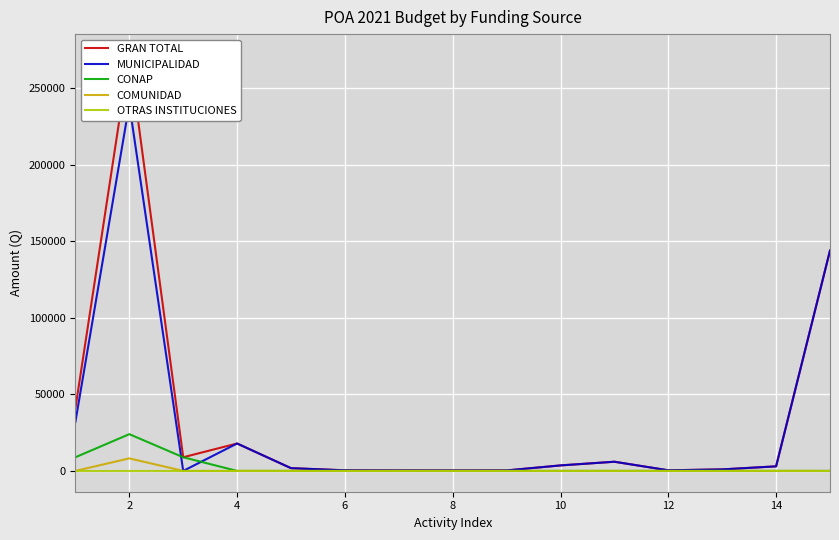

How many interior local peaks does the MUNICIPALIDAD series have?

3